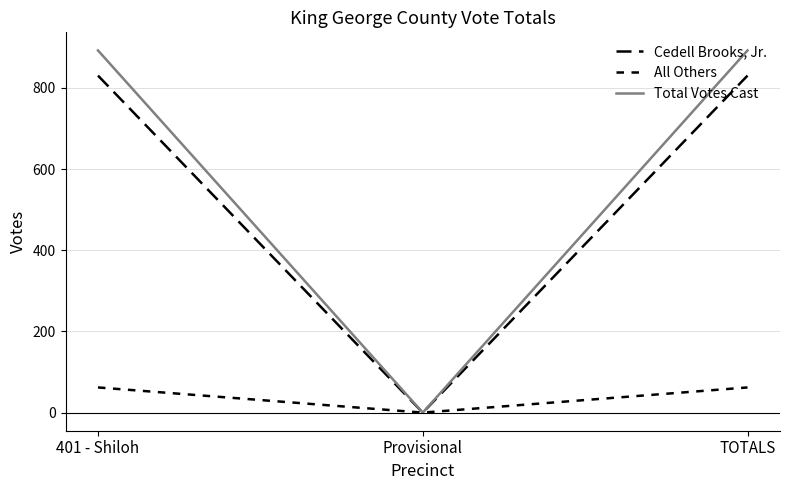

How many lines are shown in the chart?

3